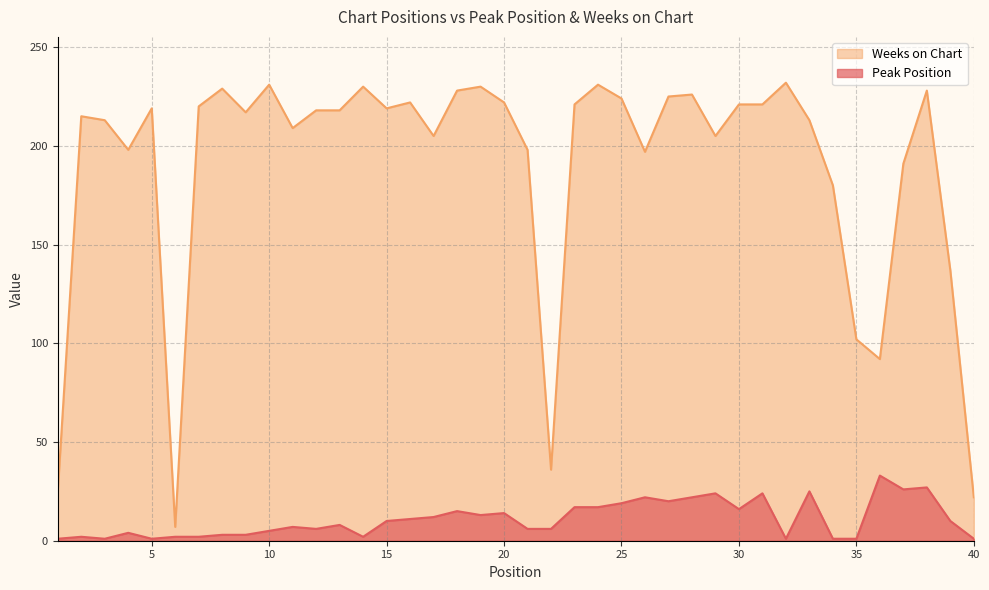

Does the chart have visible grid lines?

Yes